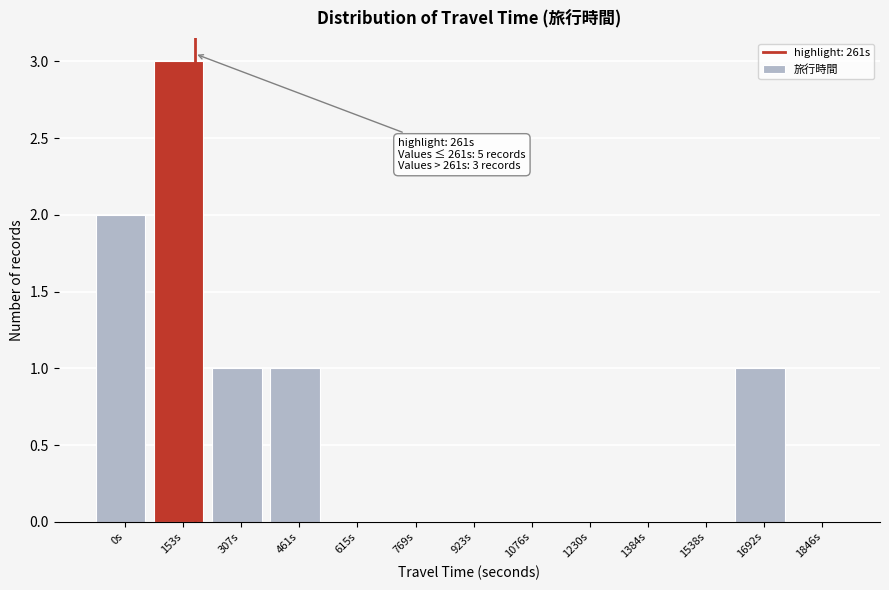

Reading right to left, extract all data points from this chart.

1846s=0	1692s=1	1538s=0	1384s=0	1230s=0	1076s=0	923s=0	769s=0	615s=0	461s=1	307s=1	153s=3	0s=2